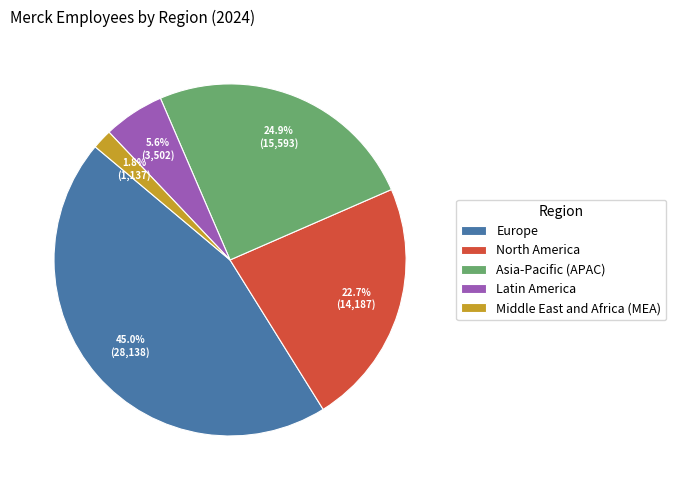

True or false: Asia-Pacific (APAC) accounts for 18% of the total.

False